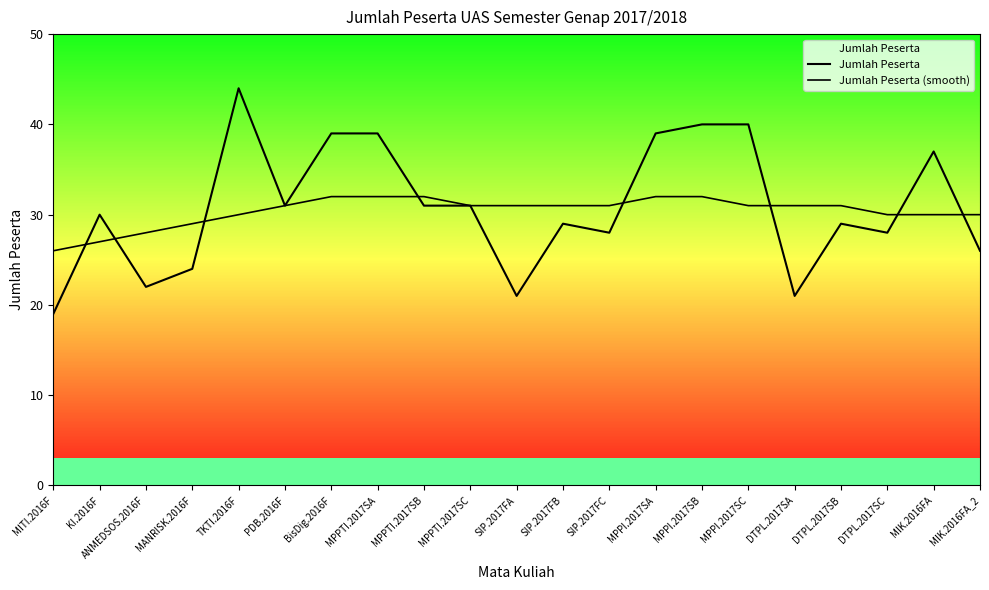

Reading left to right, list all the values displayed in this chart.

Jumlah Peserta: 19	30	22	24	44	31	39	39	31	31	21	29	28	39	40	40	21	29	28	37	26
Jumlah Peserta (smooth): 26	27	28	29	30	31	32	32	32	31	31	31	31	32	32	31	31	31	30	30	30